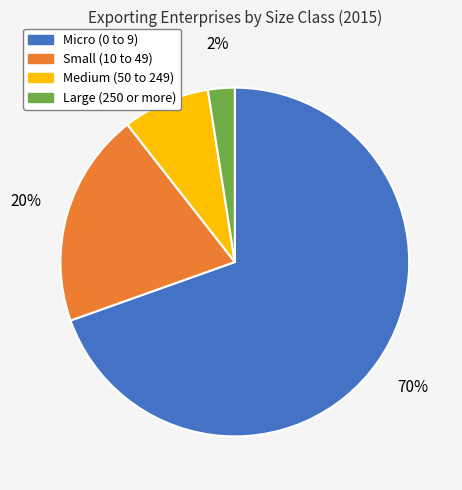

Between Micro (0 to 9) and Small (10 to 49), which is larger?

Micro (0 to 9)